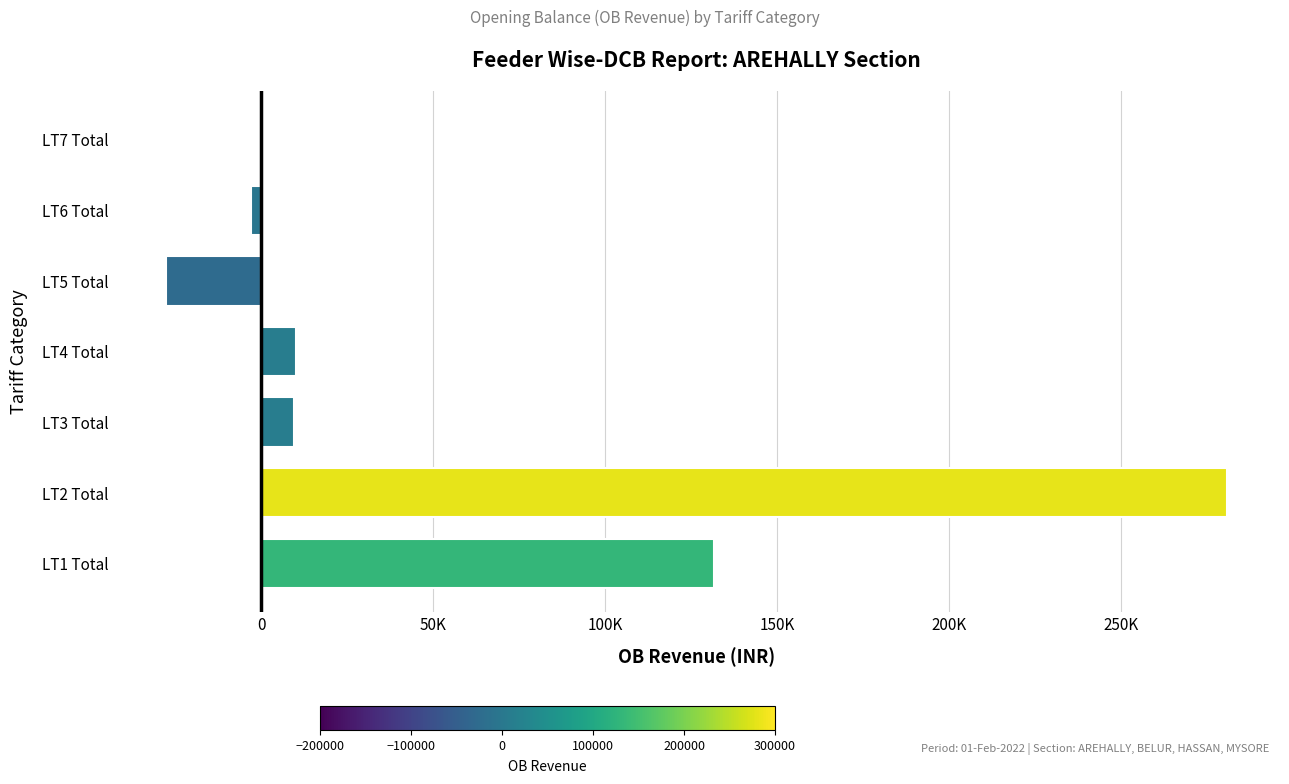

How many data points are less than 9497?

3